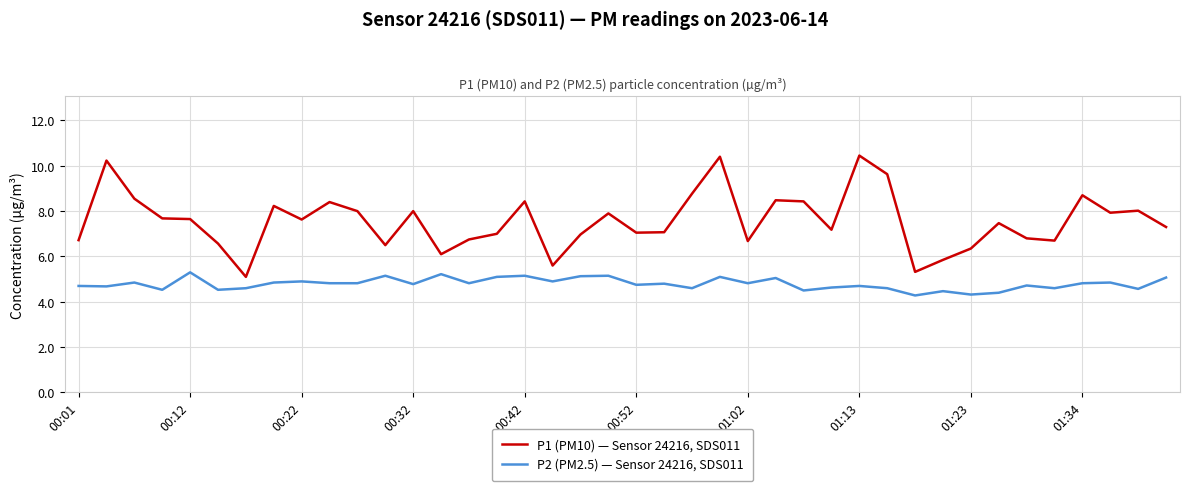

True or false: P2 (PM2.5) — Sensor 24216, SDS011 and P1 (PM10) — Sensor 24216, SDS011 intersect in this chart.

False